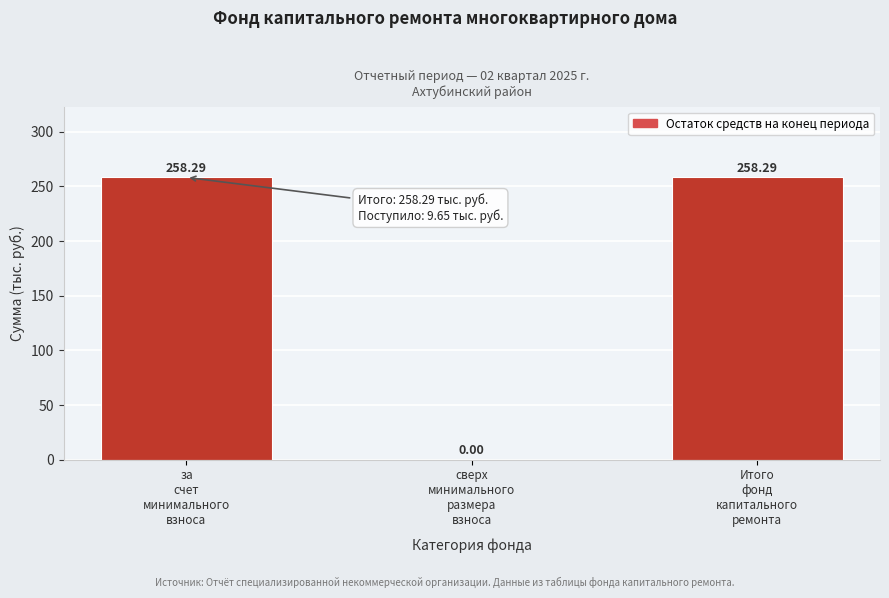

Are the bars horizontal?

No